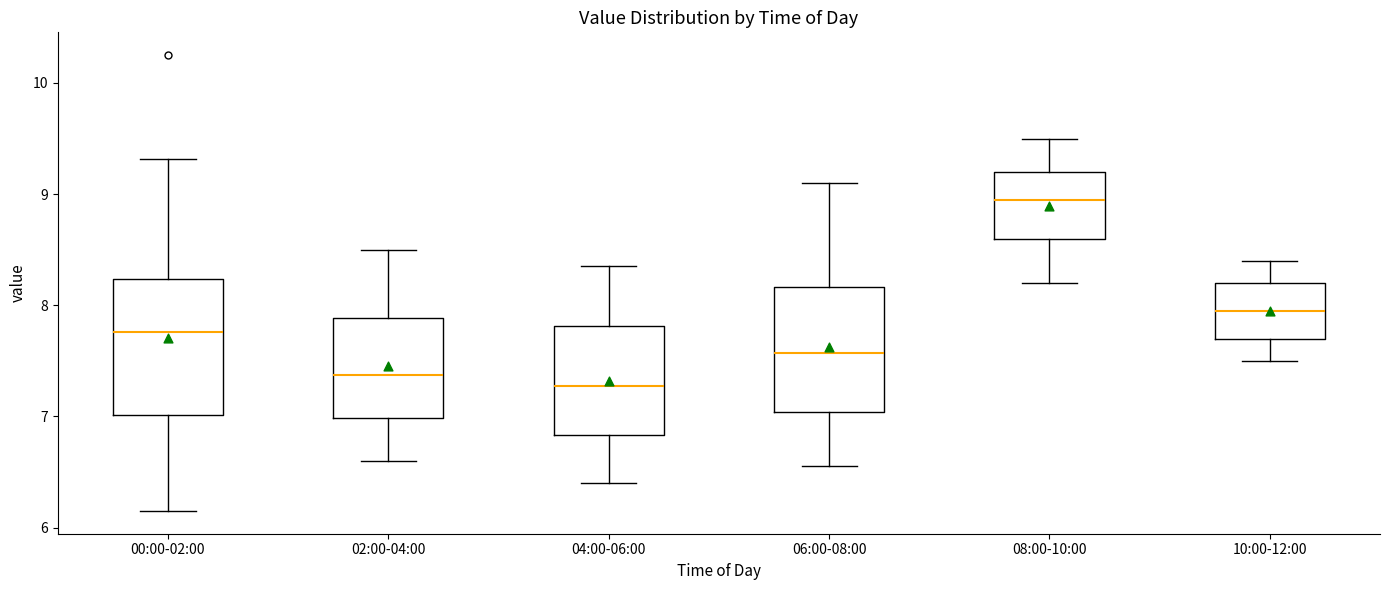

Where is the lower edge of the box for 10:00-12:00 on the y-axis? The values are not printed on the chart, so give them approximately, as read against the axis.

7.7